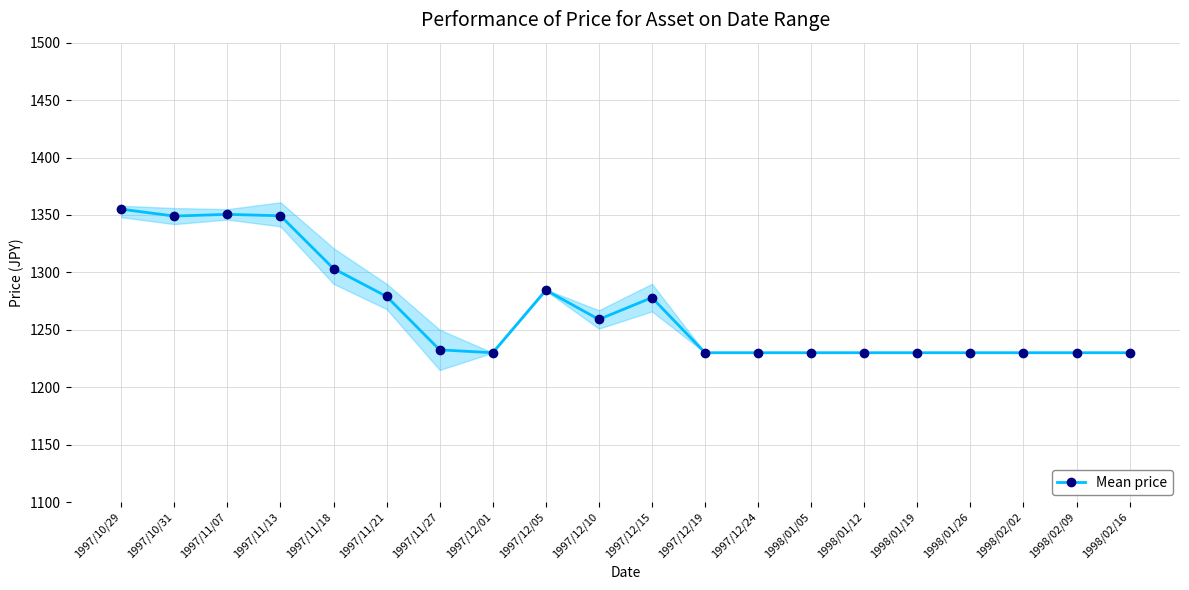

Approximately how many times larger is the value at 1997/10/31 compared to 1997/12/05?

1.1